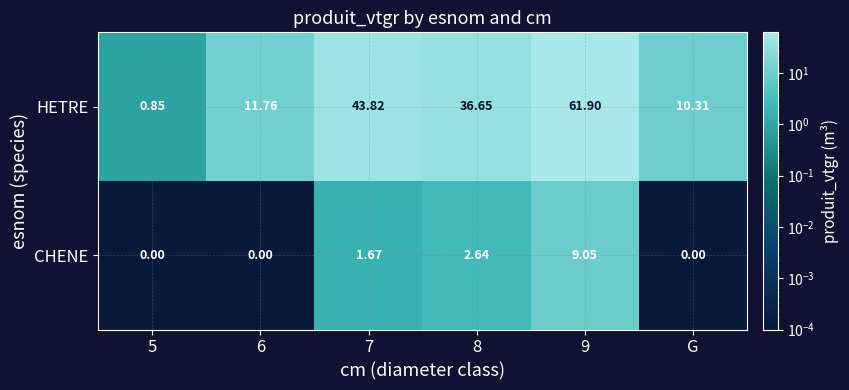

Rank the series by their maximum value, from lowest to highest.

CHENE, HETRE